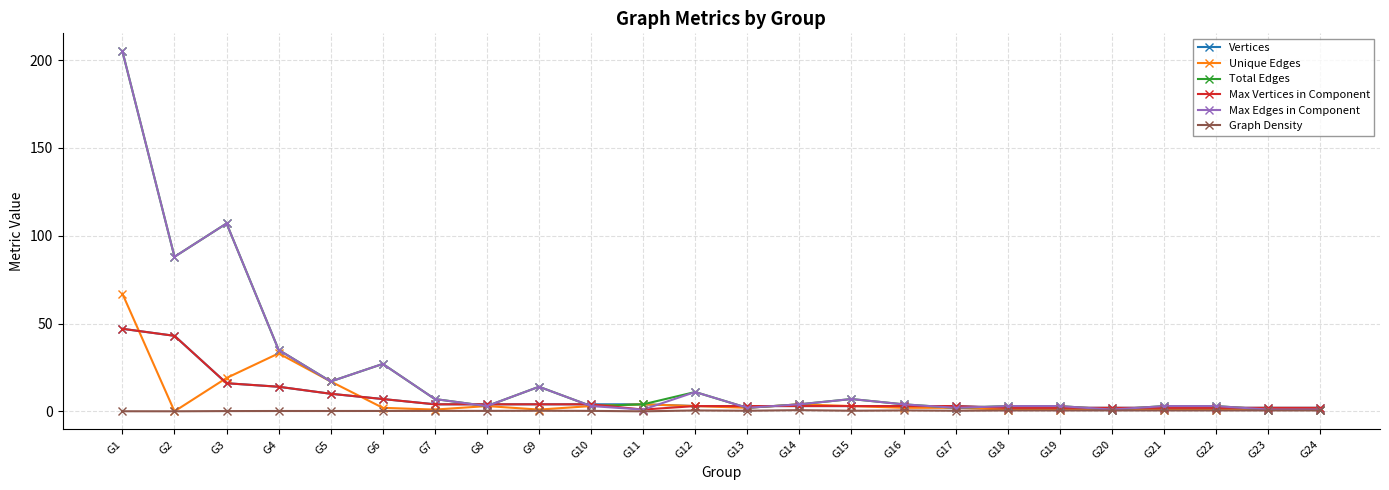

What is the difference between the Unique Edges values at G10 and G7?

2.0